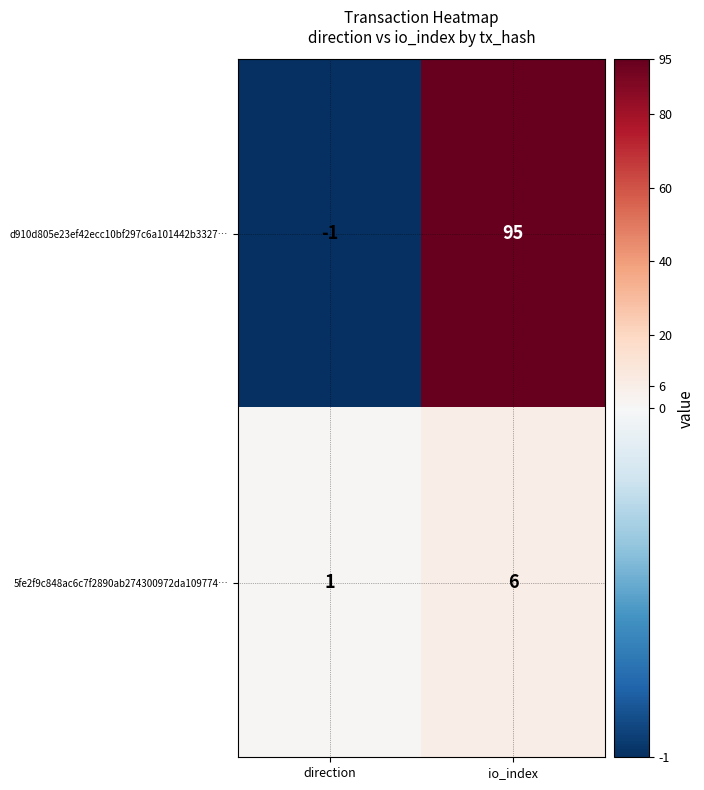

Between direction and io_index, which series saw the biggest shift?

d910d805e23ef42ecc10bf297c6a101442b3327…